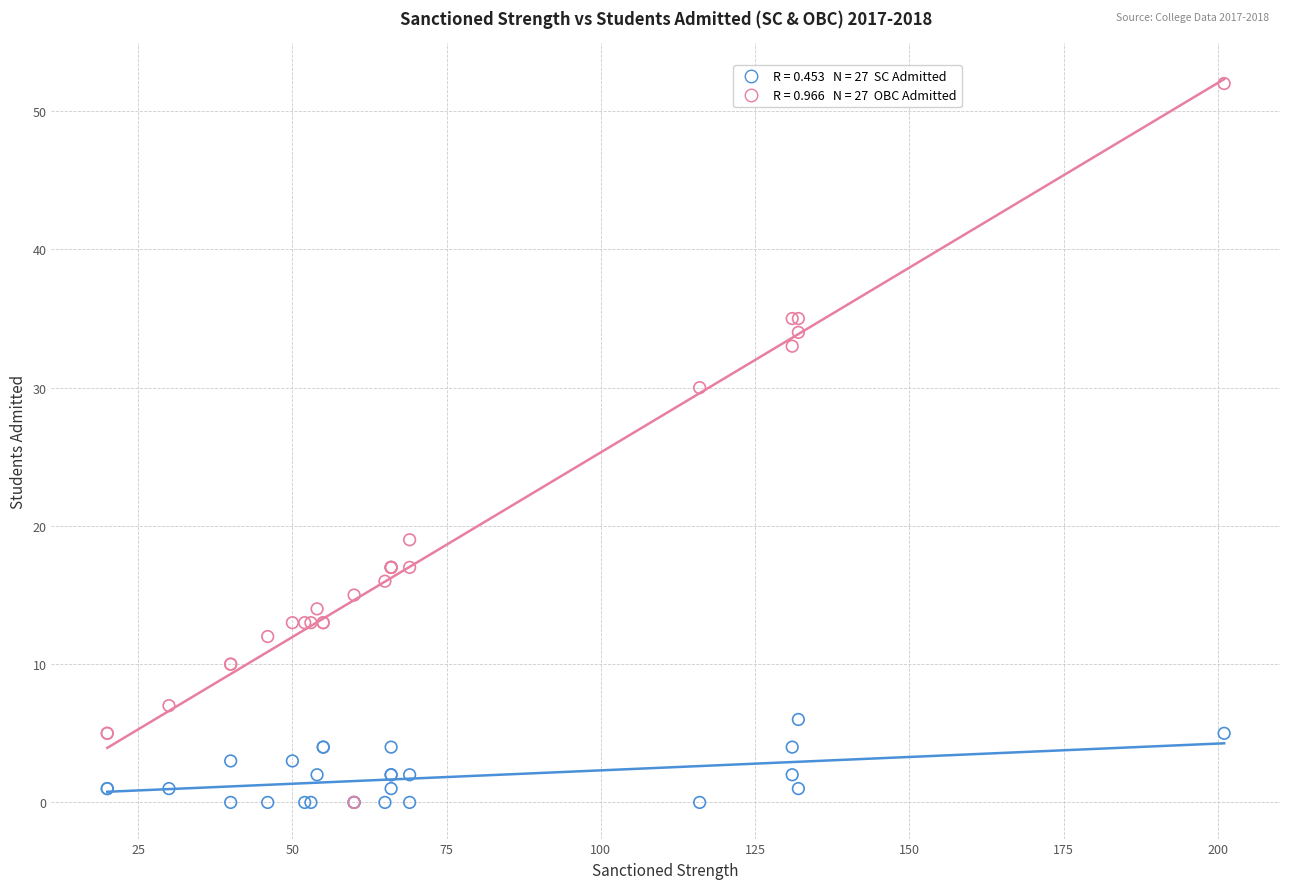

Across all series, what Y value is closest to 26?

30